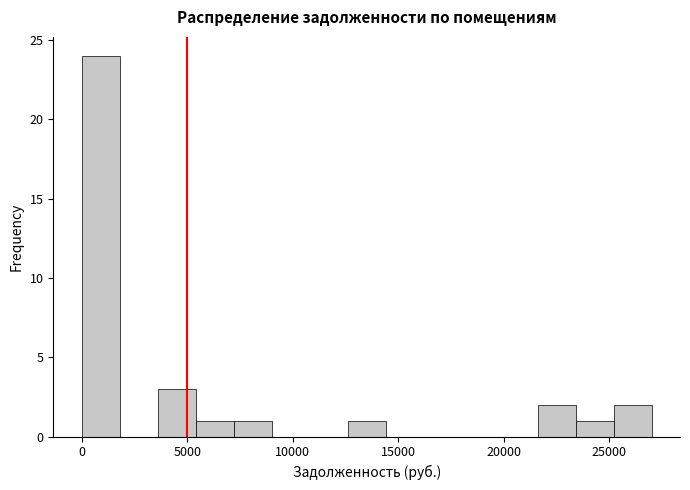

Read against the x-axis, roughly where is the centre of the tallest bar?

1000